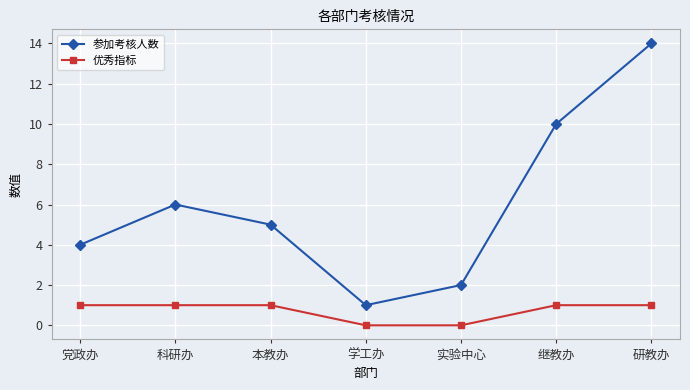

Where is the first local minimum for 参加考核人数?

学工办